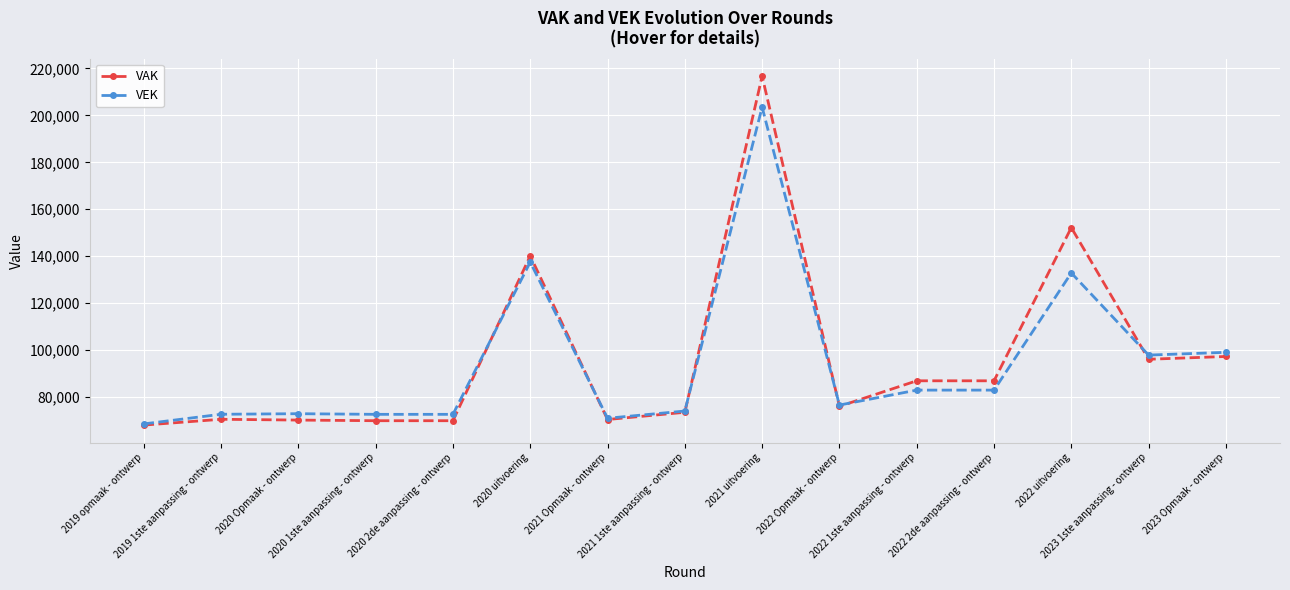

What is the minimum value for VAK?

68080